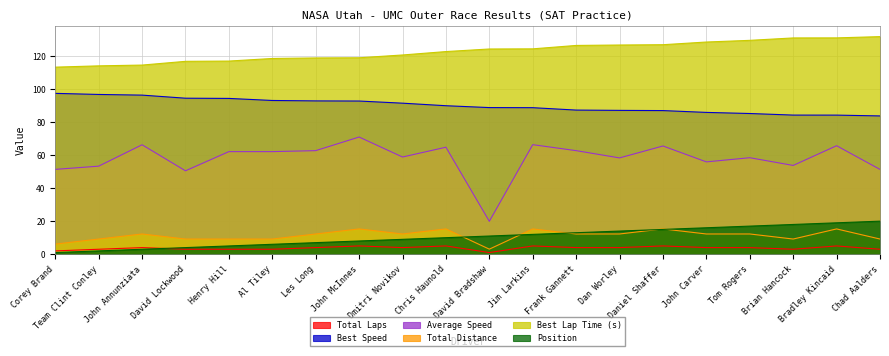

Rank the categories by Best Speed value from highest to lowest.

Corey Brand, Team Clint Conley, John Annunziata, David Lockwood, Henry Hill, Al Tiley, Les Long, John McInnes, Dmitri Novikov, Chris Haunold, David Bradshaw, Jim Larkins, Frank Gannett, Dan Worley, Daniel Shaffer, John Carver, Tom Rogers, Brian Hancock, Bradley Kincaid, Chad Aalders